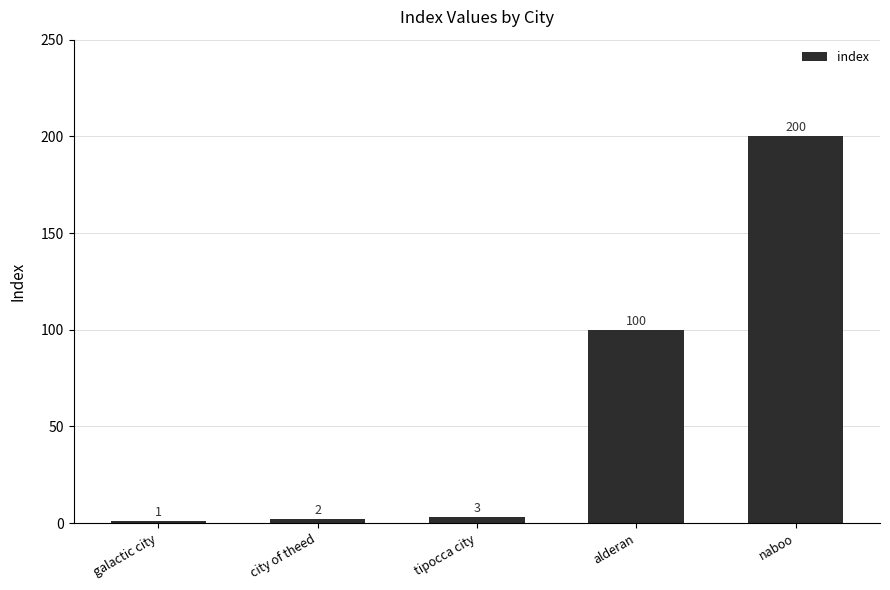

Are the bars grouped side by side (vs. stacked)?

No